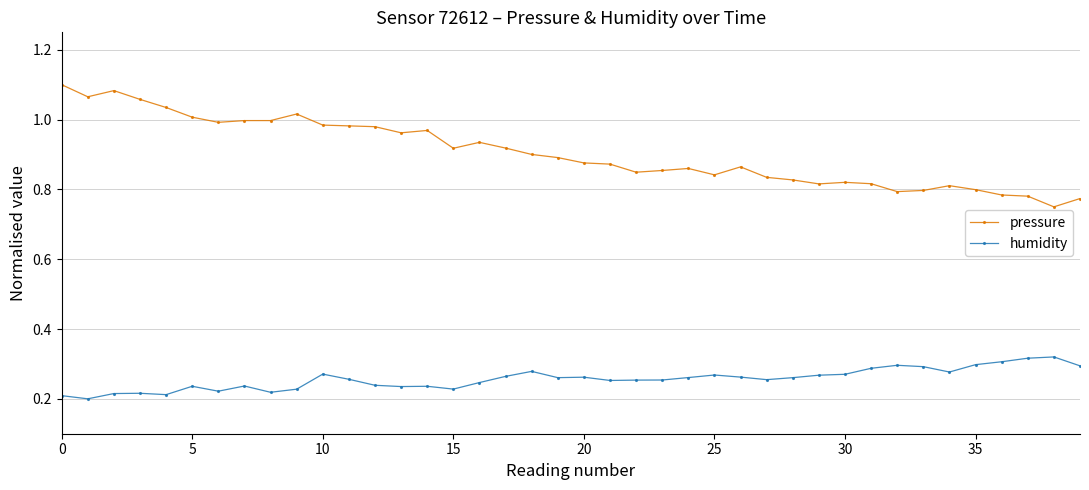

At how many categories does at least one series exceed 0?

40